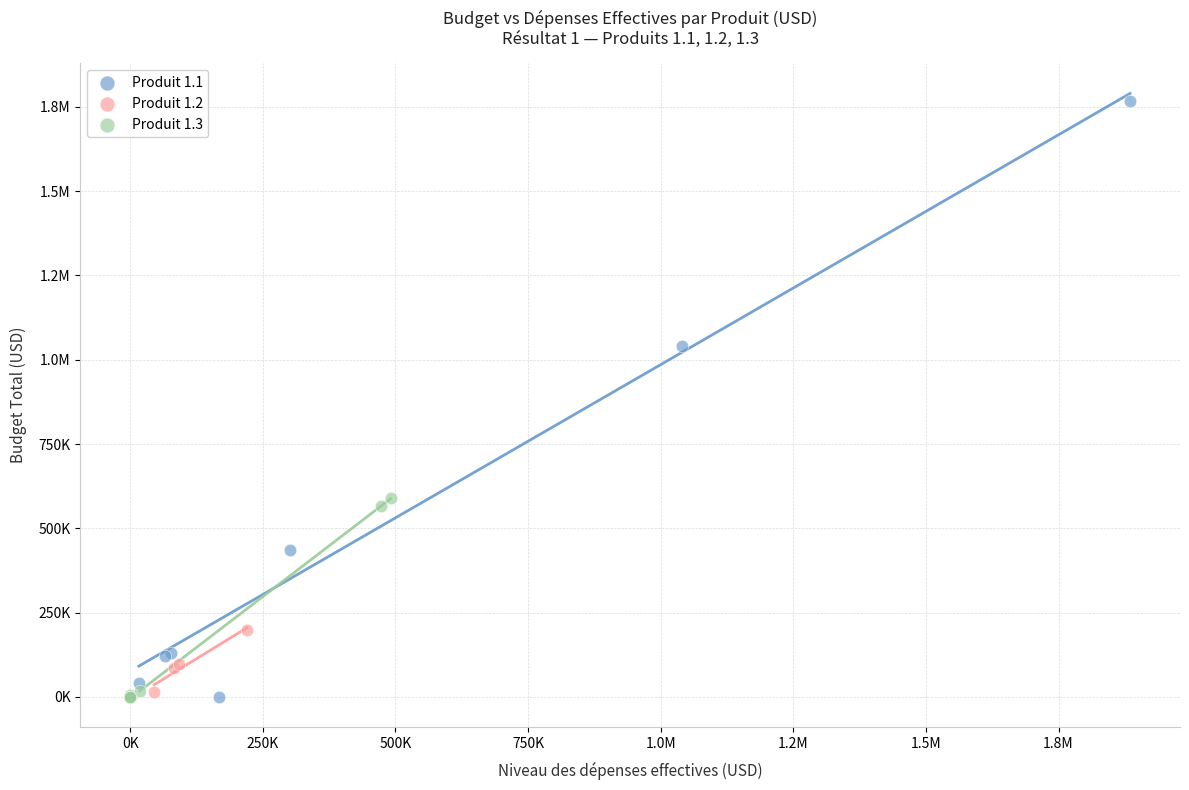

What are all the series names shown in the legend?

Produit 1.1, Produit 1.2, Produit 1.3